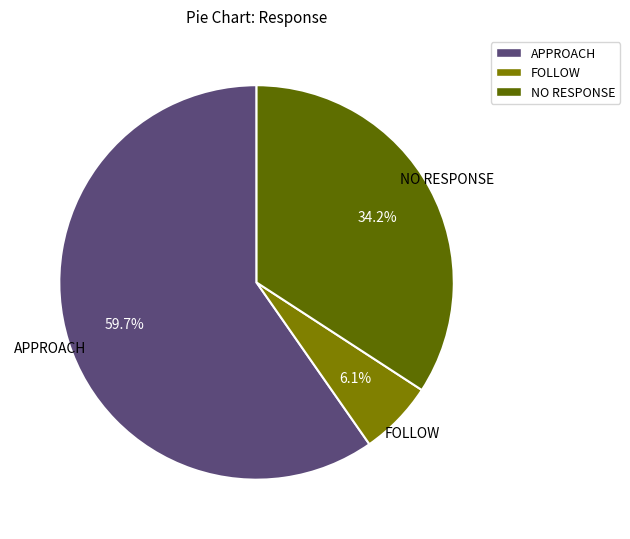

To the nearest percent, what is the combined percentage of FOLLOW and NO RESPONSE?

40%